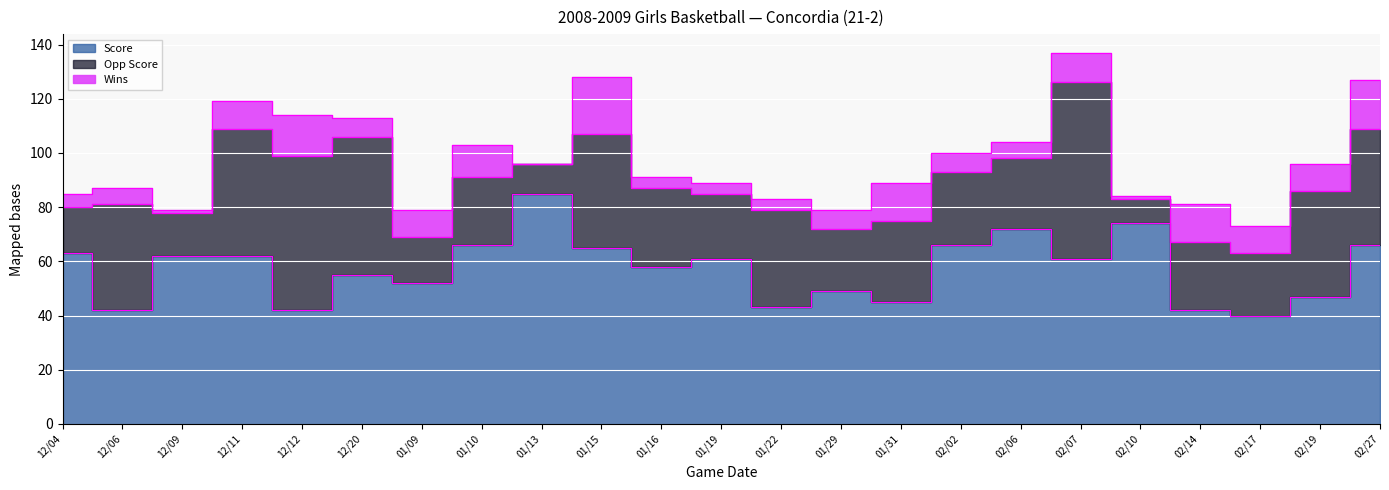

The value of Score at 01/22 is 43. True or false?

True